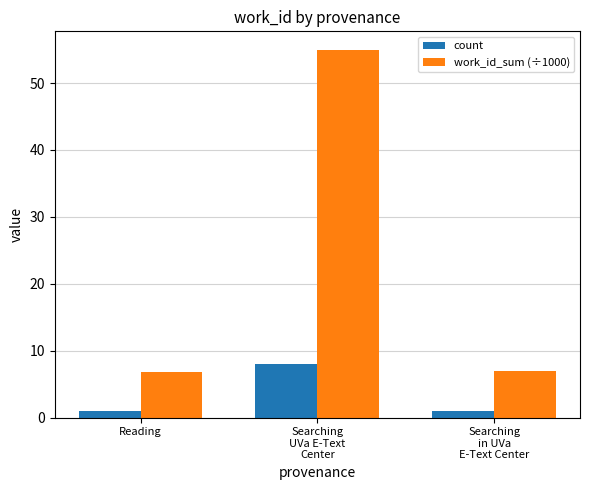

Rank the series at Searching
UVa E-Text
Center from lowest to highest value.

count, work_id_sum (÷1000)